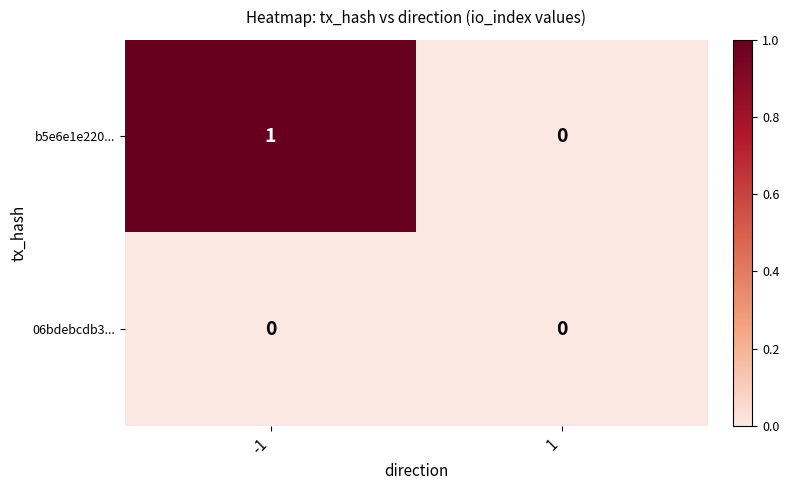

At which category is the sum across all series the highest?

-1